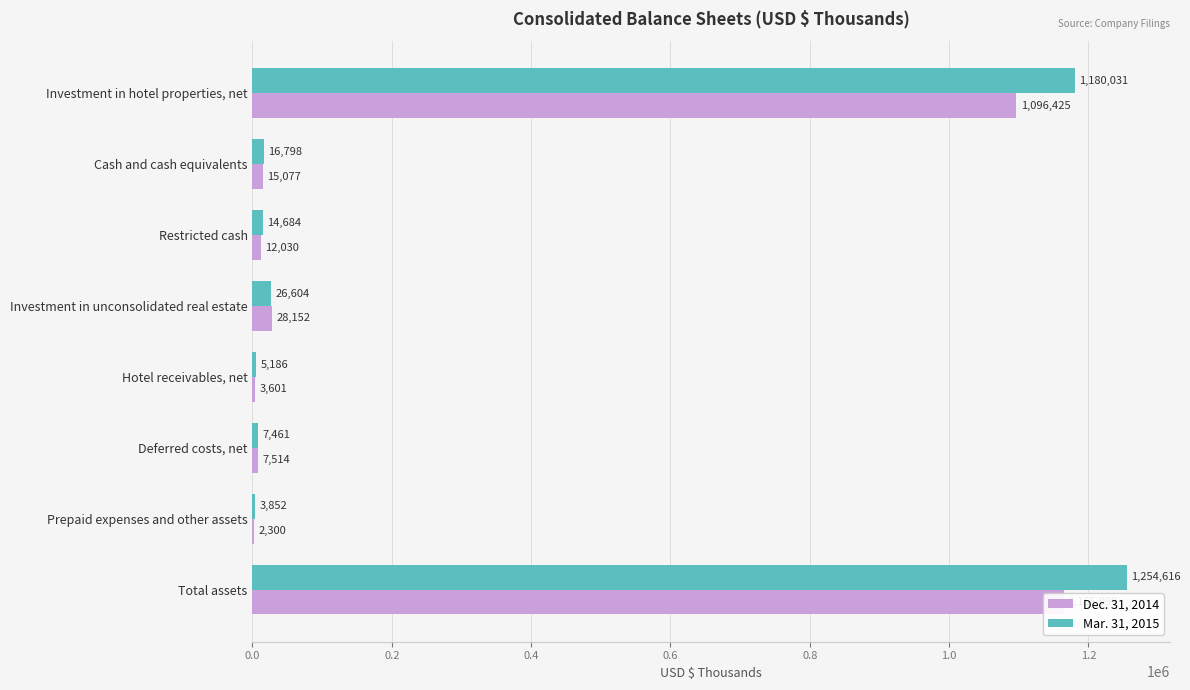

Which series has the widest spread of values?

Mar. 31, 2015